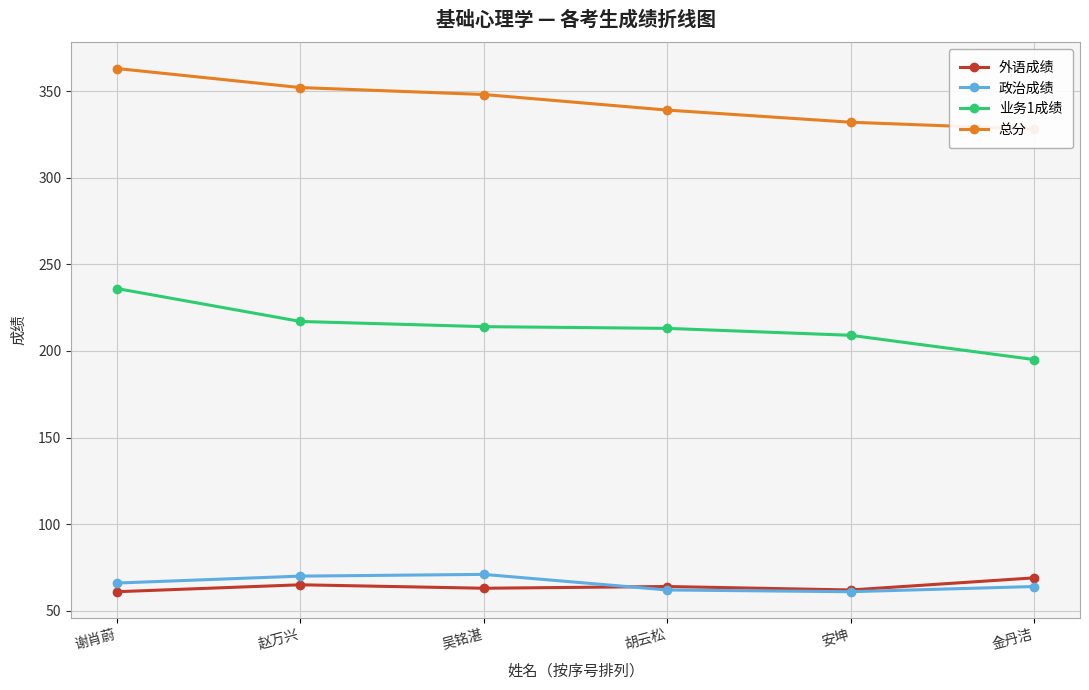

What is the greatest value displayed?

363